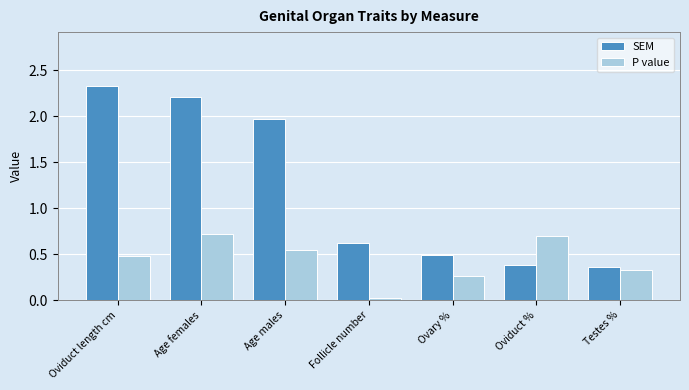

Rank the series at Follicle number from highest to lowest value.

SEM, P value